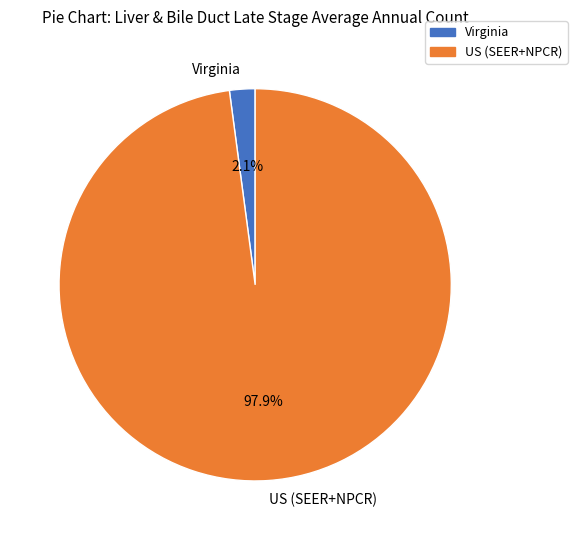

What portion of the pie excludes US (SEER+NPCR)?

2.1%